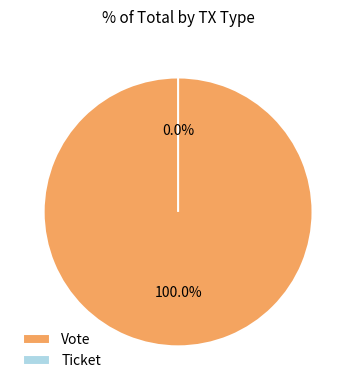

Rank the categories by value from highest to lowest.

Vote, Ticket